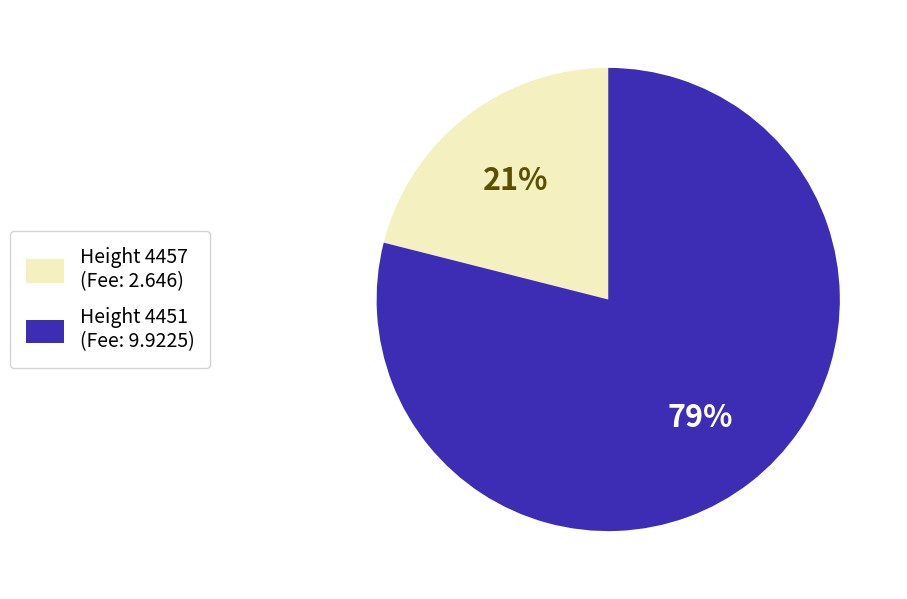

To the nearest percent, what is the difference between the largest and smallest slice percentages?

58%